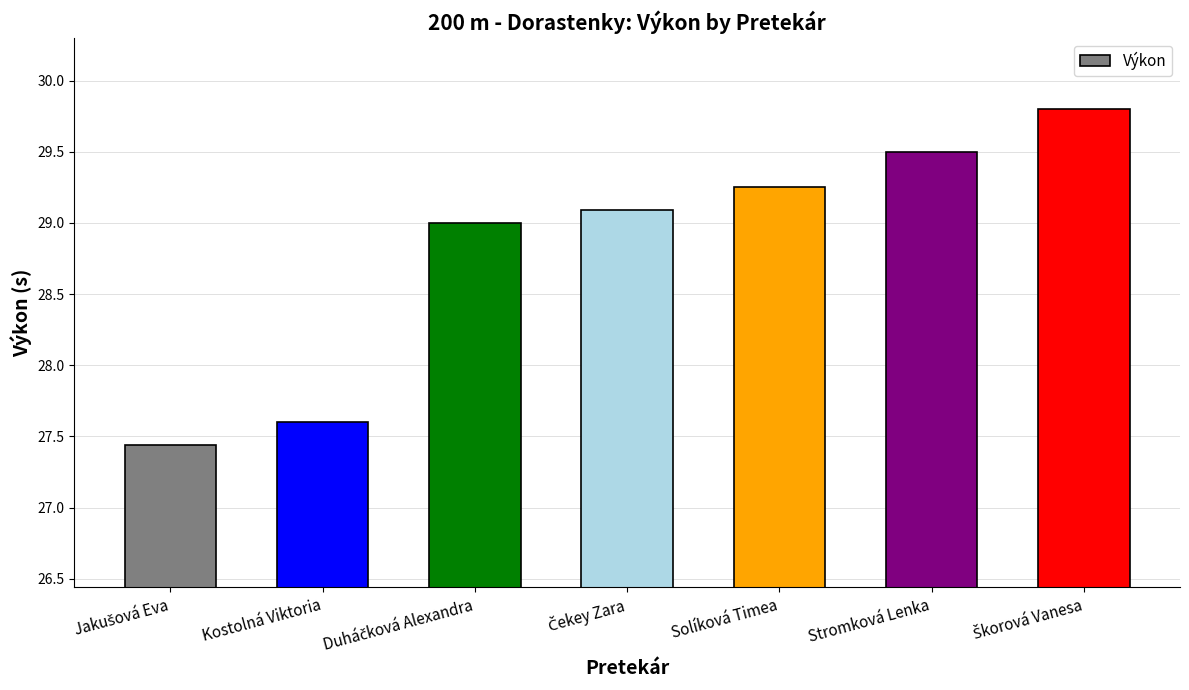

Is it true that the value at Solíková Timea is 16.9?

False